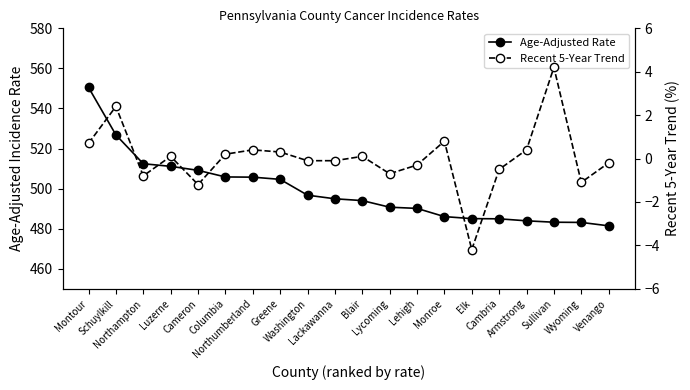

What are all the series names shown in the legend?

Age-Adjusted Rate, Recent 5-Year Trend